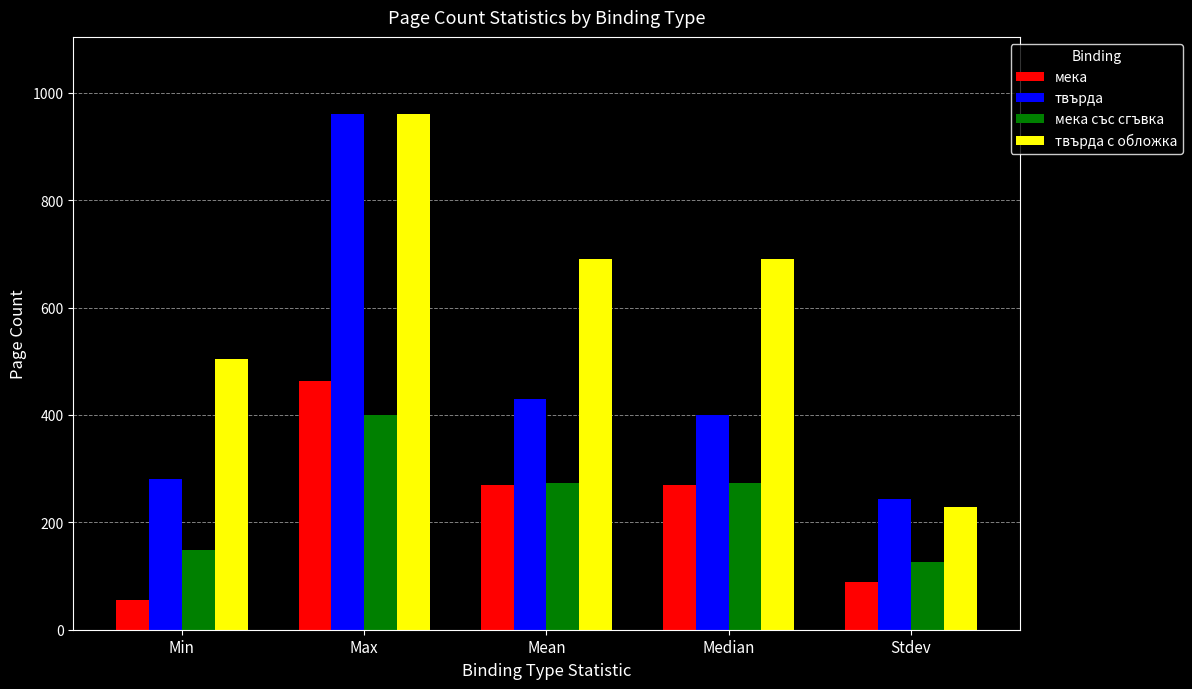

Is the value of твърда с обложка at Stdev greater than the value of мека at Median?

No